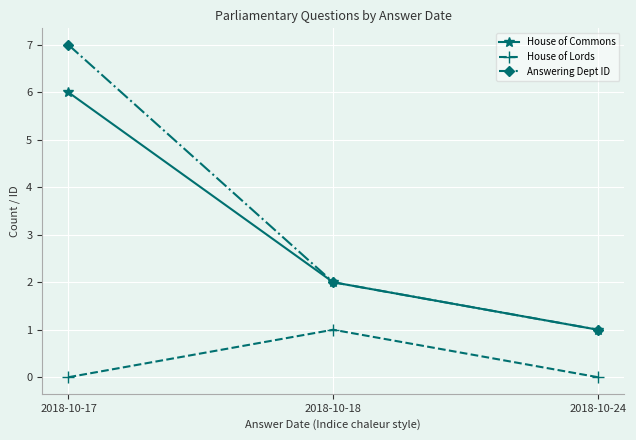

How many data points in House of Commons are less than 2?

1